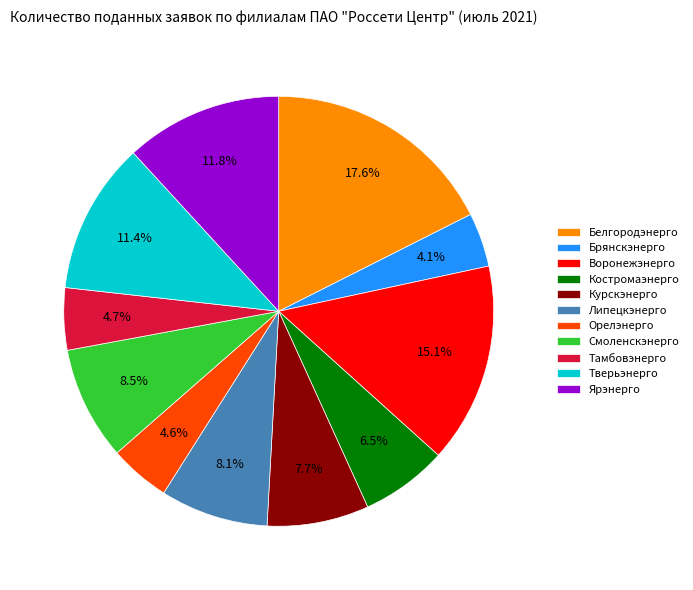

True or false: Ярэнерго accounts for 1% of the total.

False